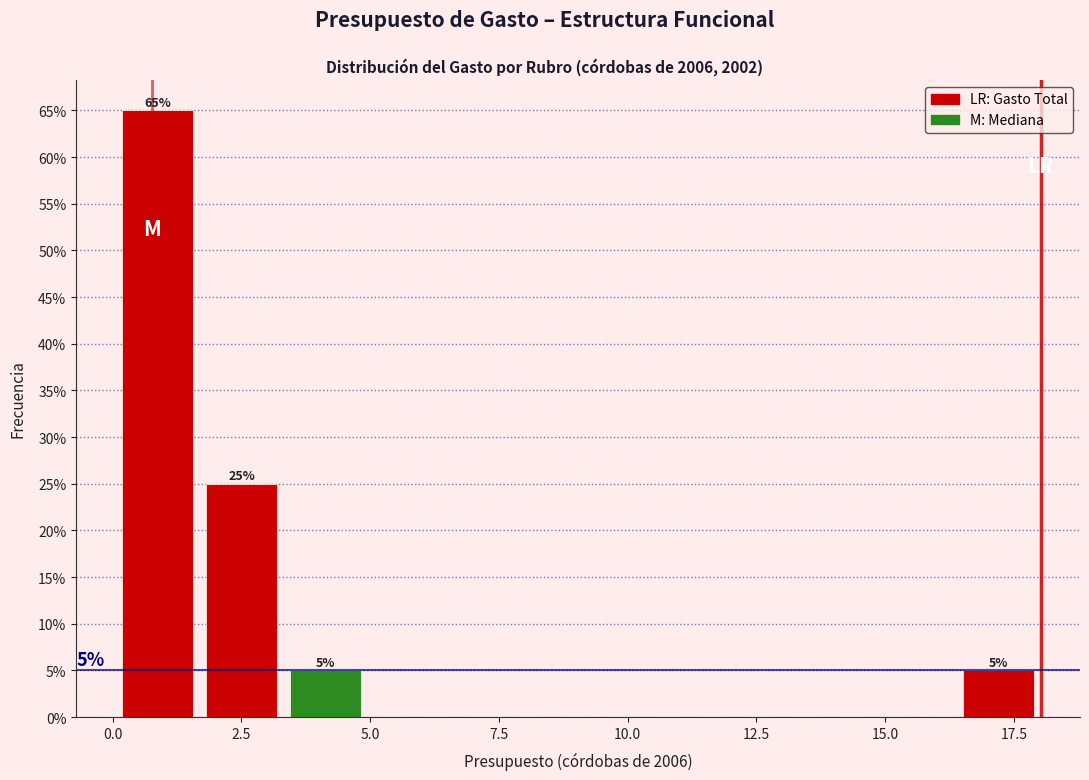

Read against the x-axis, roughly where is the centre of the tallest bar?

1.0